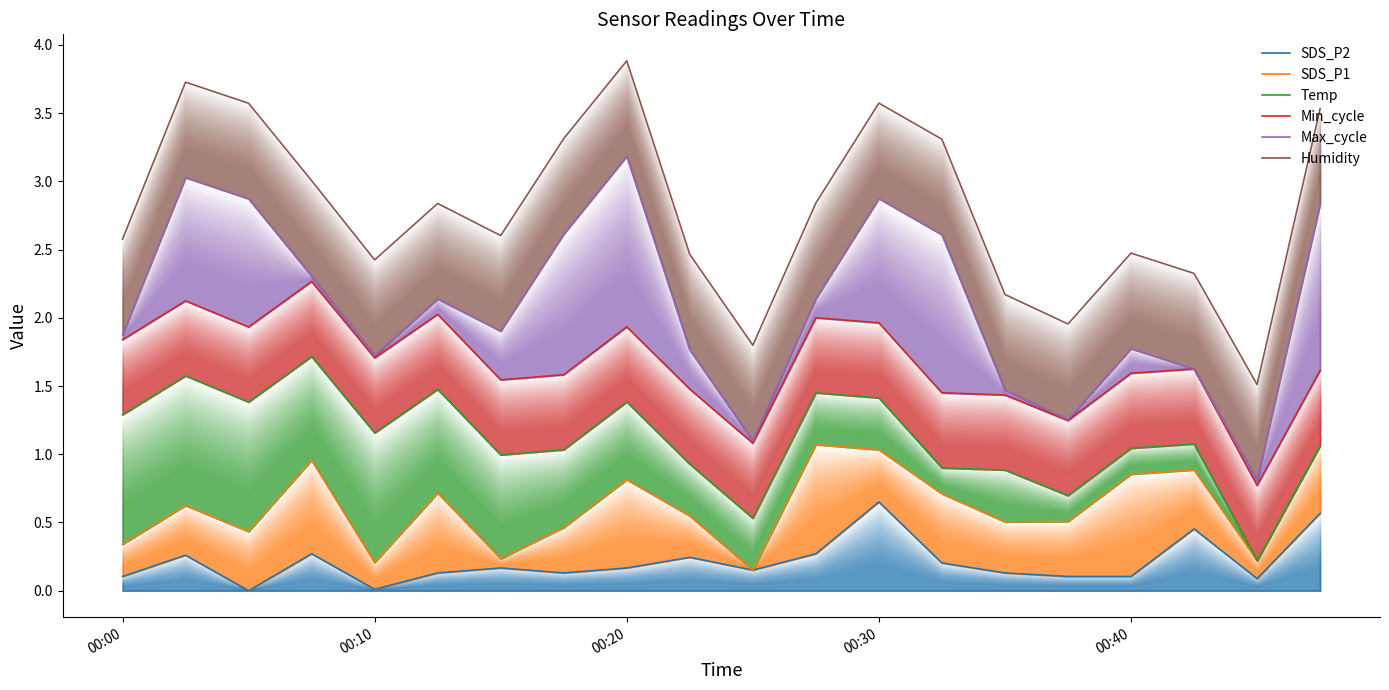

What is the highest value of the Humidity series?

3.9